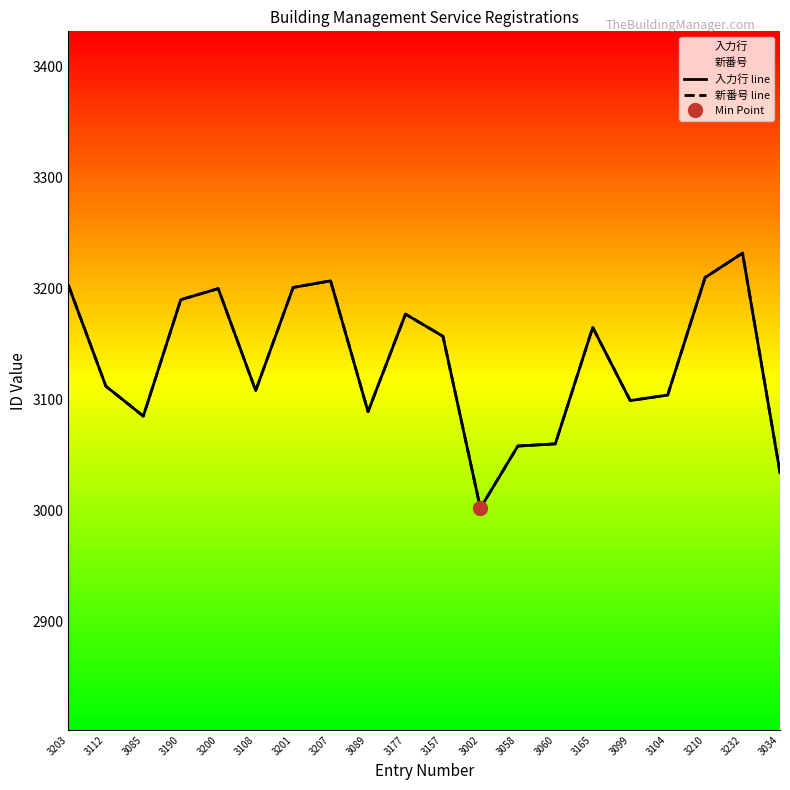

True or false: 新番号 line has a value of 3060 at 3060.

True